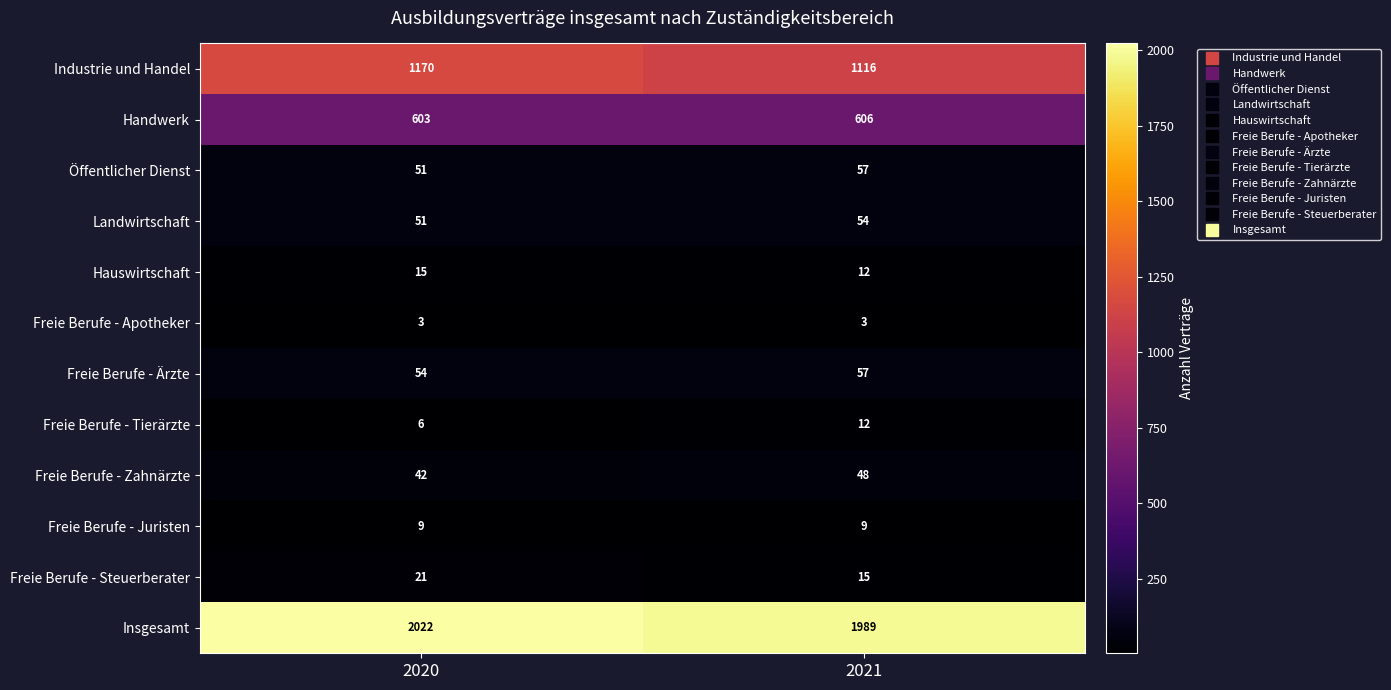

How many data points does each series have?

2